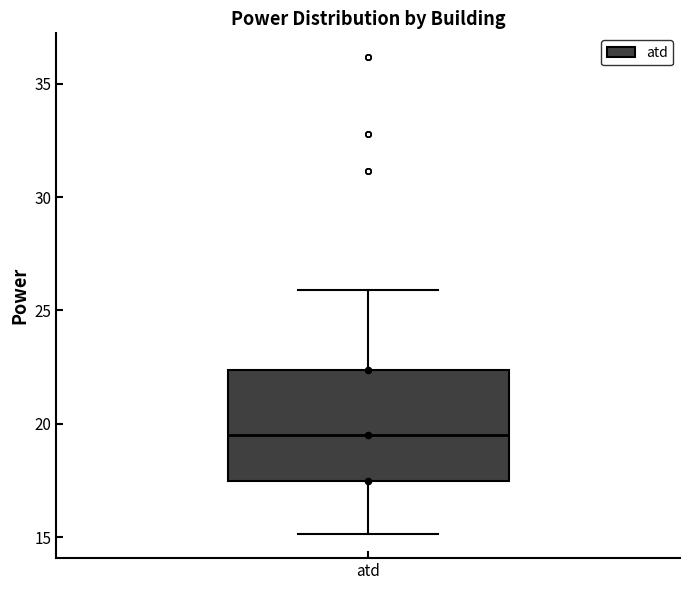

Read this box plot against the y-axis: the position of the median line, the range covered by the box, and the ends of both whiskers. The values are not printed on the chart, so give them approximately, as read against the axis.

median 19.5, box 17.5 to 22.5, whiskers 15.0 to 26.0